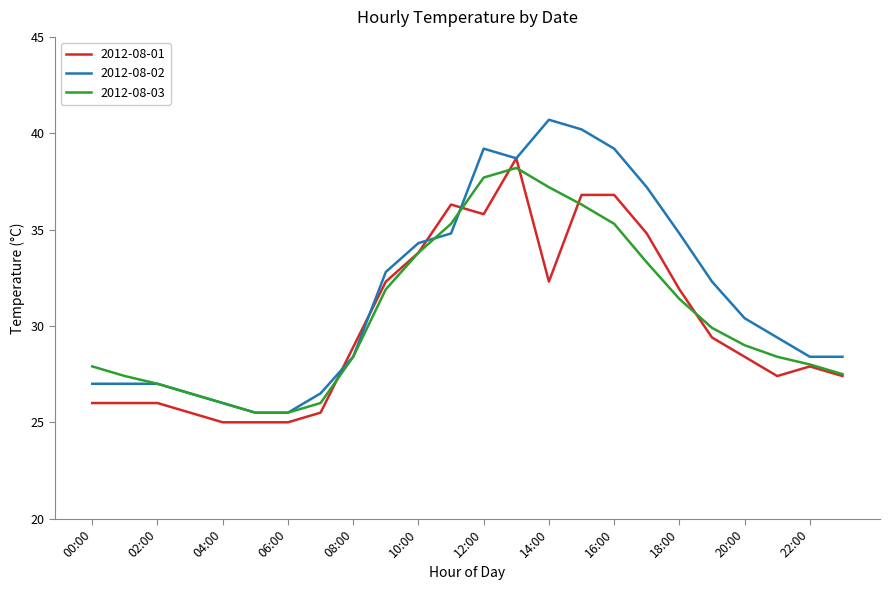

Which series has the largest total across all categories?

2012-08-02